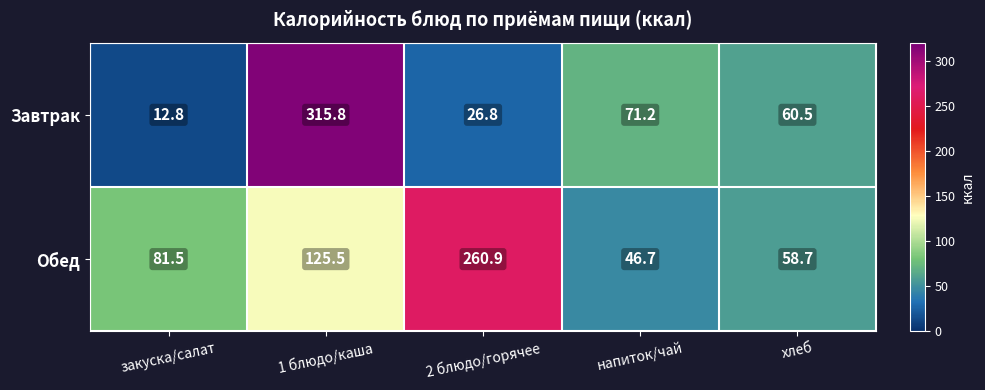

Which label corresponds to the largest value in the chart?

1 блюдо/каша